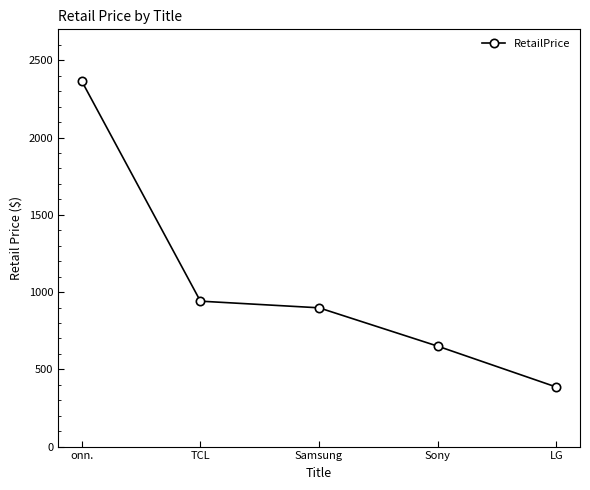

What is the approximate value at Samsung?

898.0